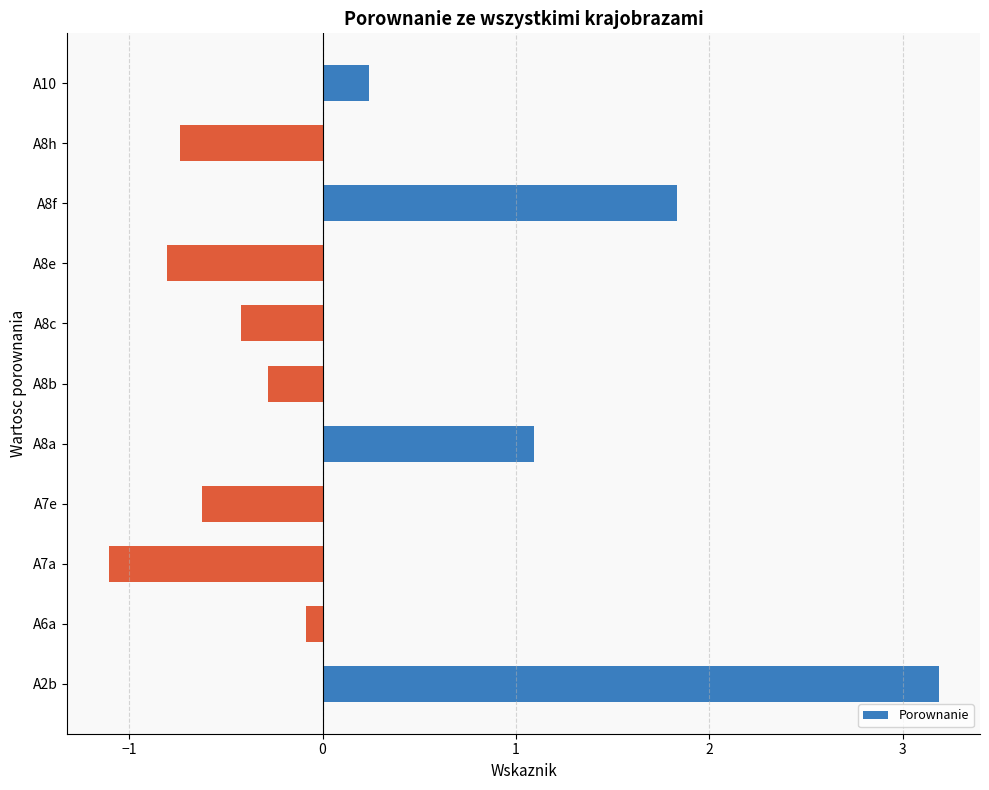

How many data points are less than 0?

7